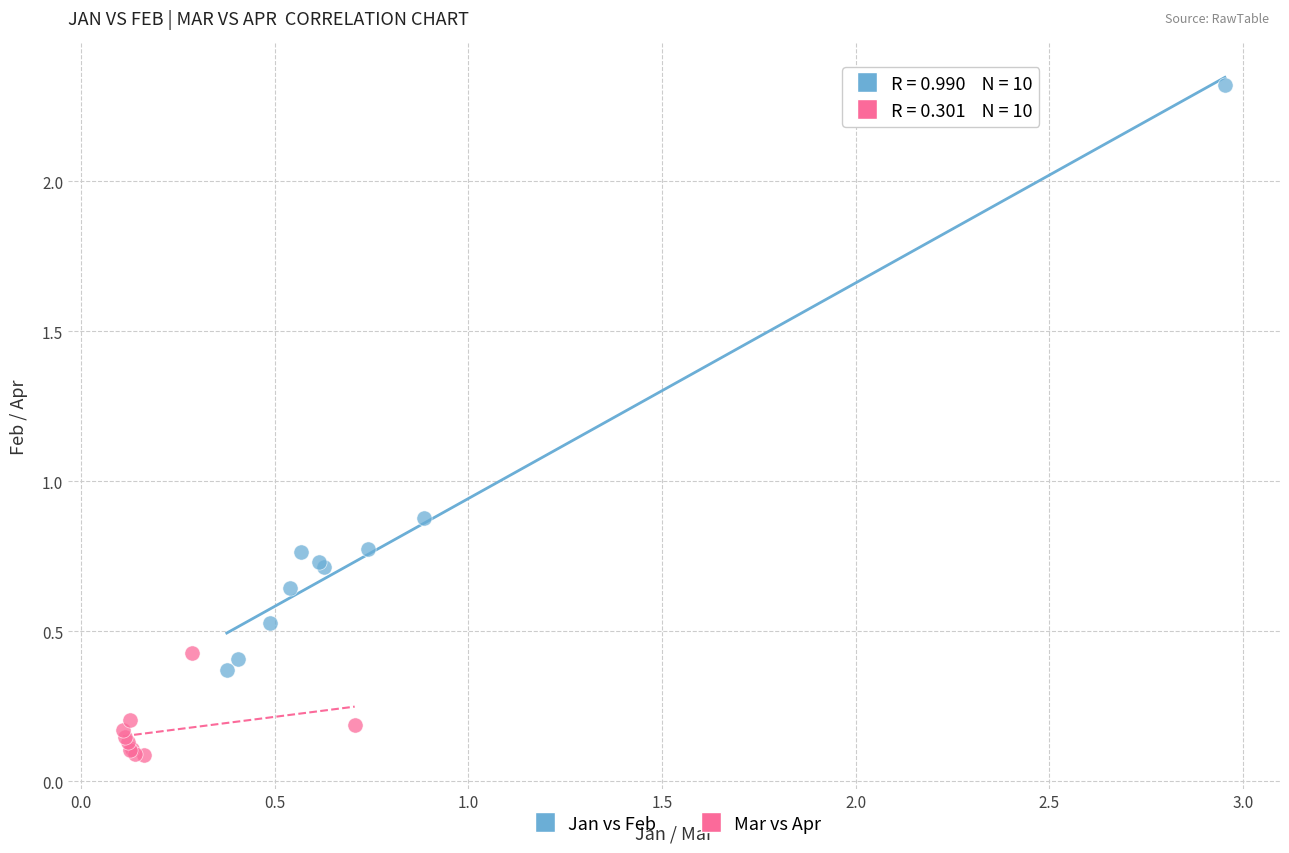

Which series reaches the minimum Y coordinate?

Mar vs Apr